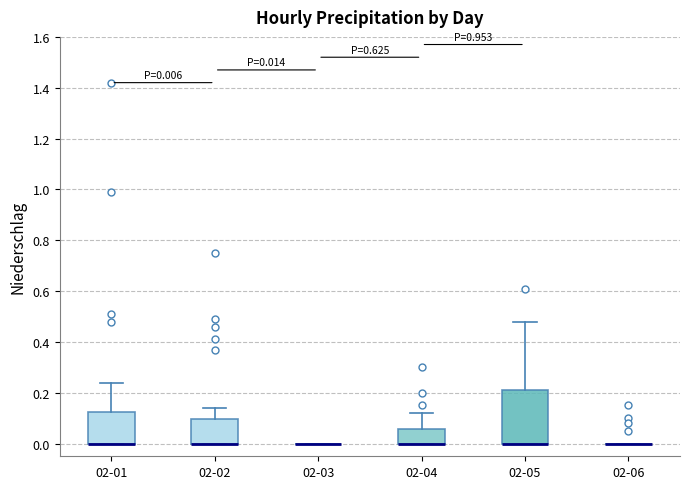

Which box is the tallest, from its lower edge to its upper edge?

02-05